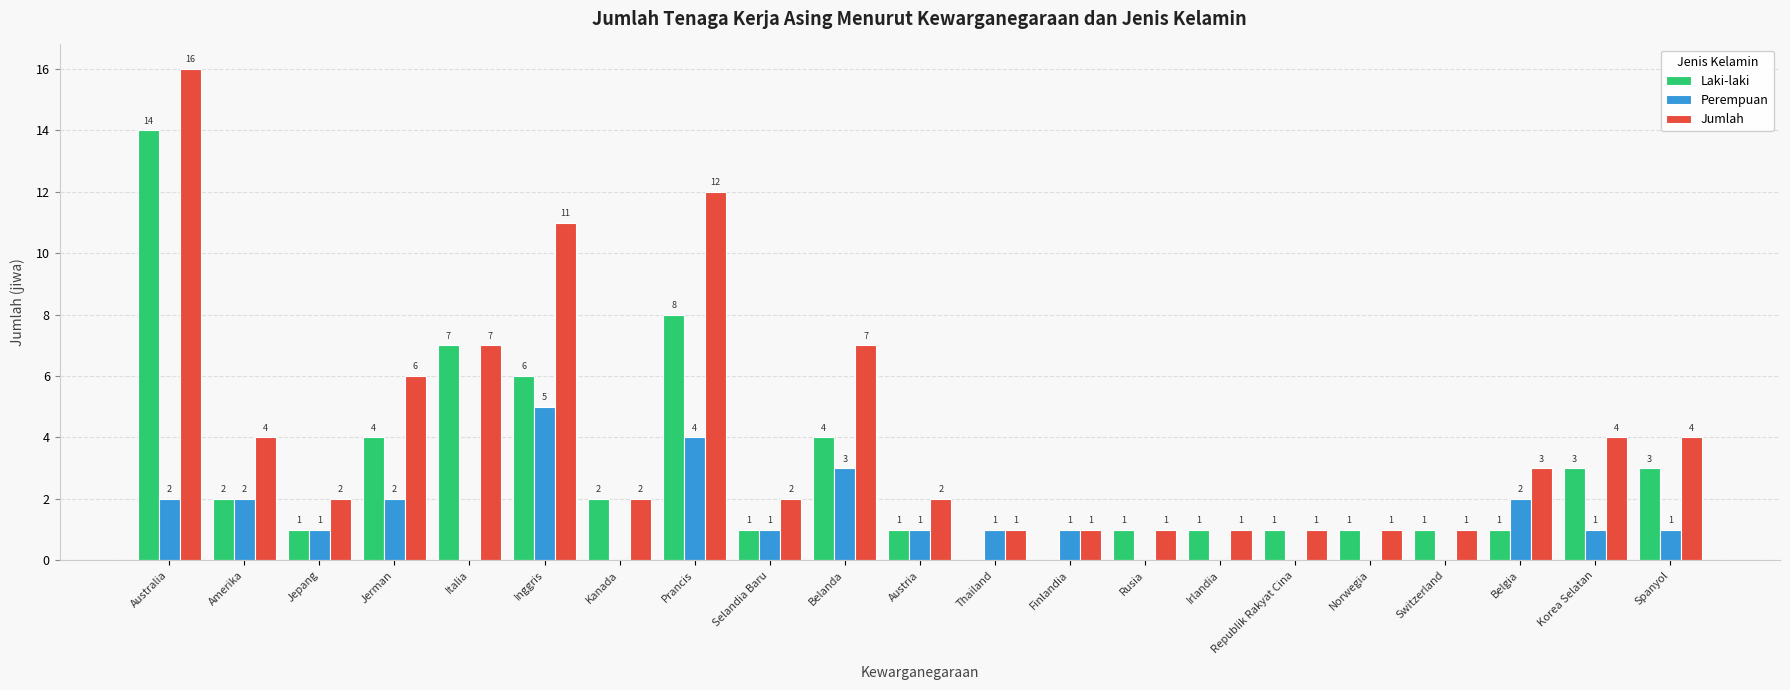

At which label does Laki-laki first exceed 1?

Australia